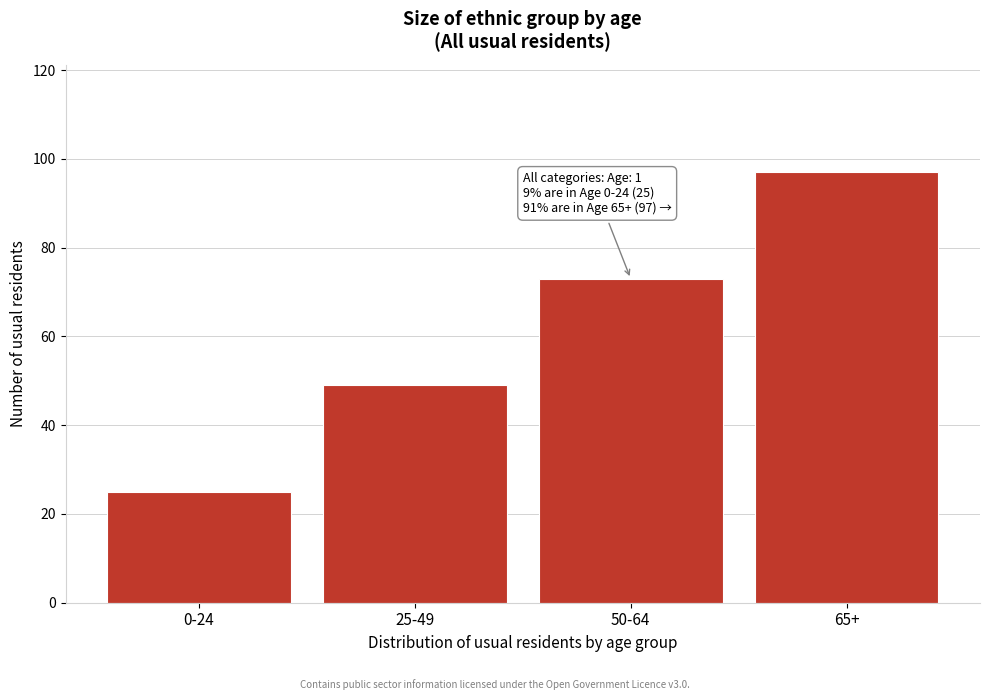

Reading right to left, what are all the values shown in this chart?

65+=97	50-64=73	25-49=49	0-24=25